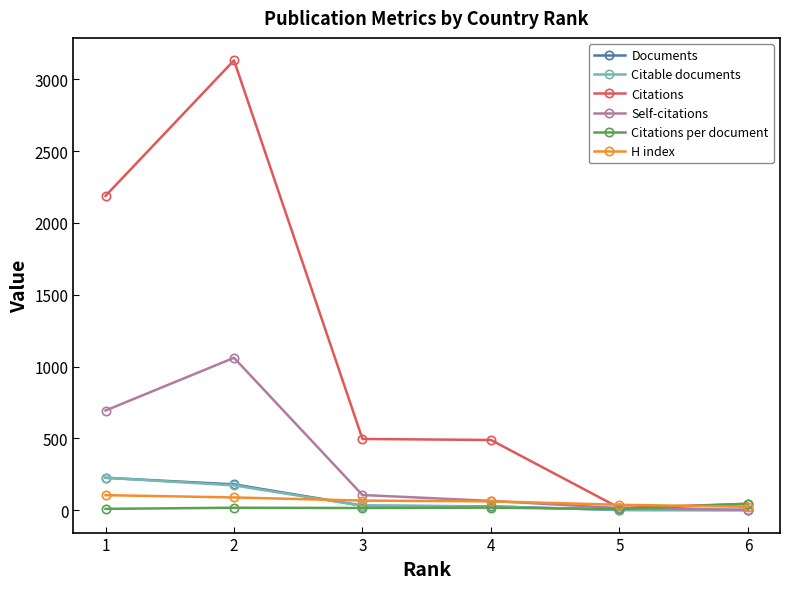

True or false: Citable documents has more than 2 points higher than both neighbors.

False